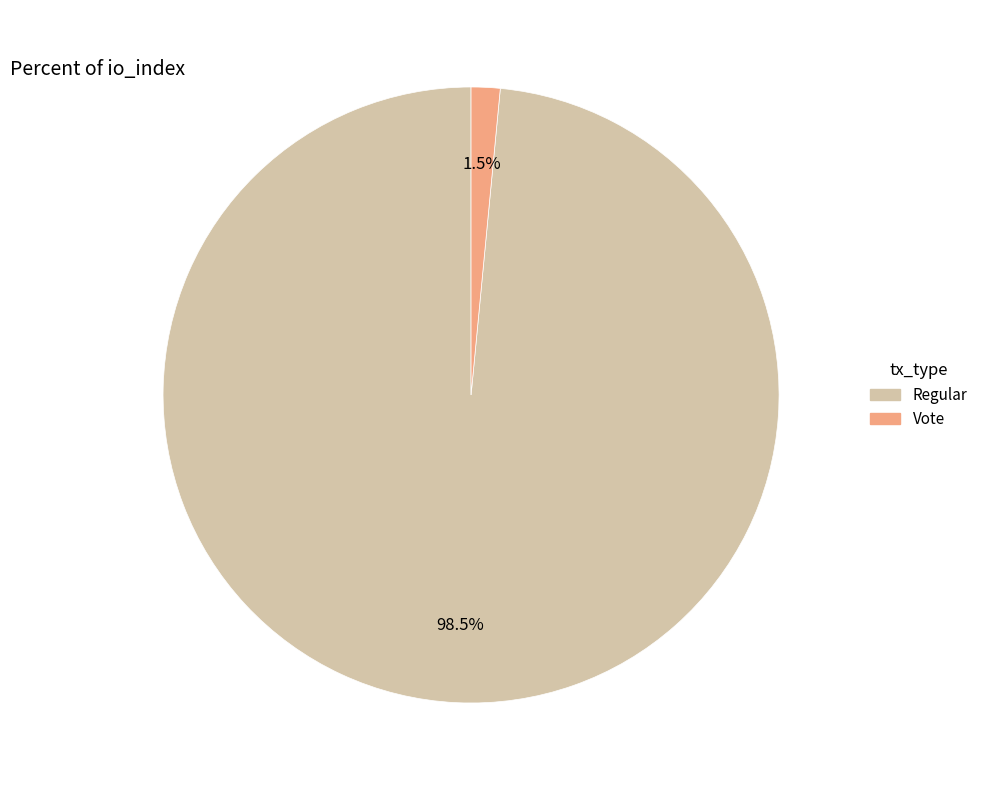

Is there any slice that represents more than half of the pie?

Yes